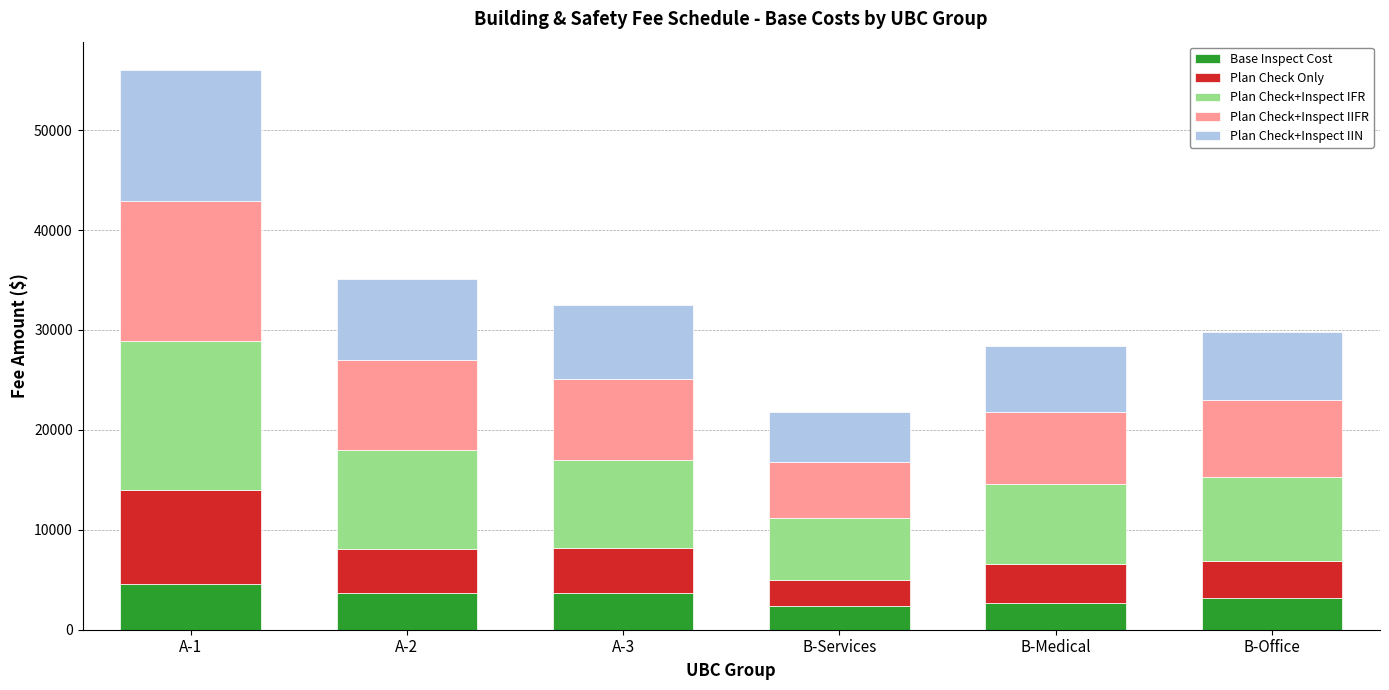

What are all the series names shown in the legend?

Base Inspect Cost, Plan Check Only, Plan Check+Inspect IFR, Plan Check+Inspect IIFR, Plan Check+Inspect IIN